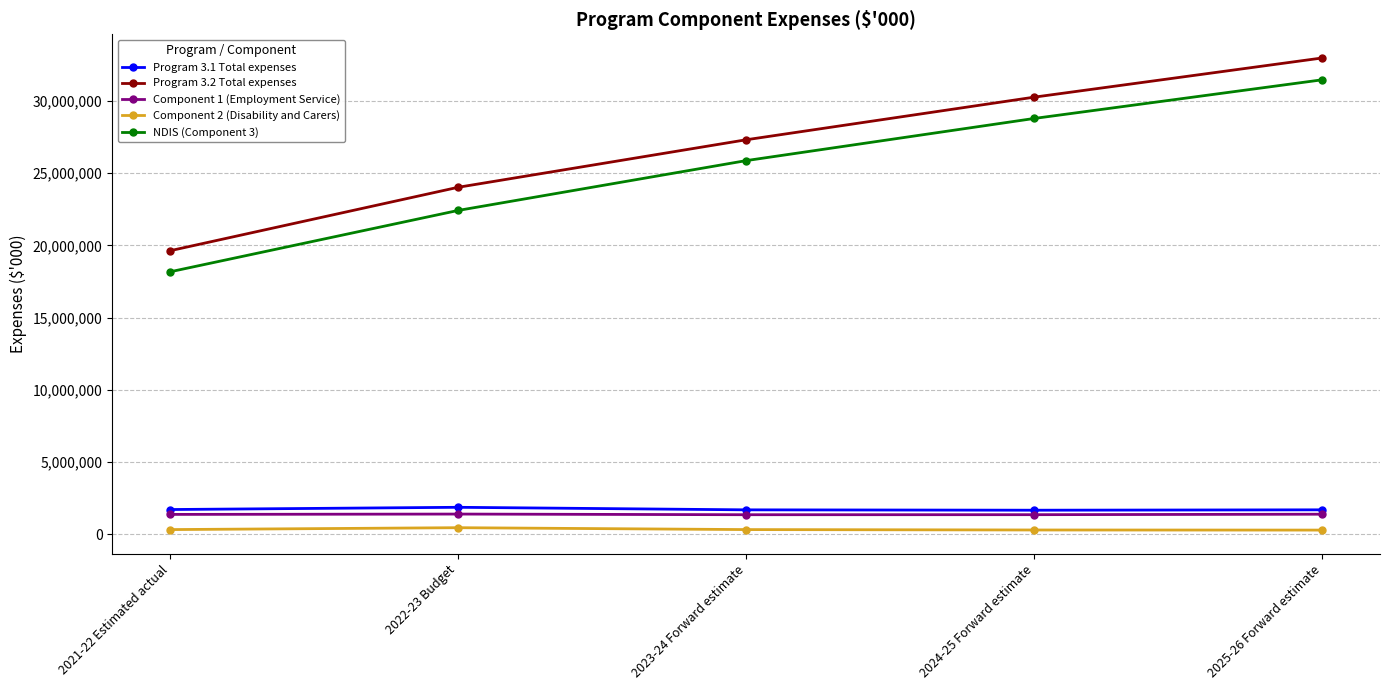

True or false: Program 3.2 Total expenses has more than 2 points higher than both neighbors.

False